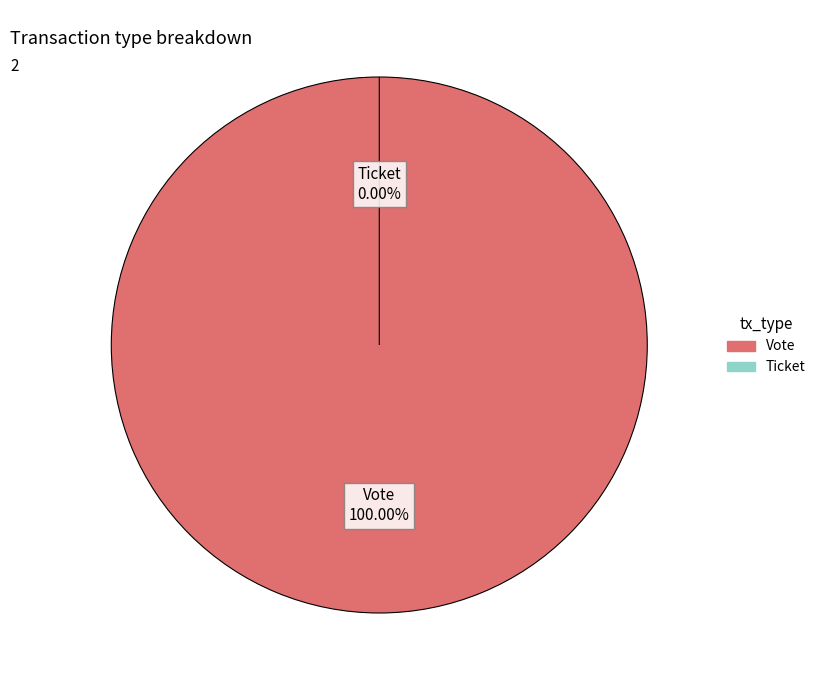

Which category has the biggest portion of the pie?

Vote